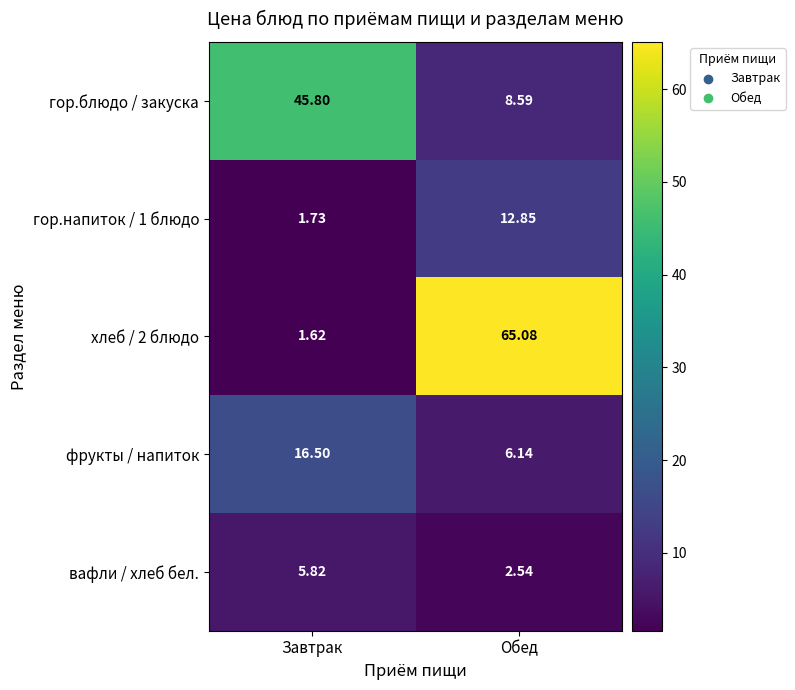

Which category has the lowest value across all series?

Завтрак